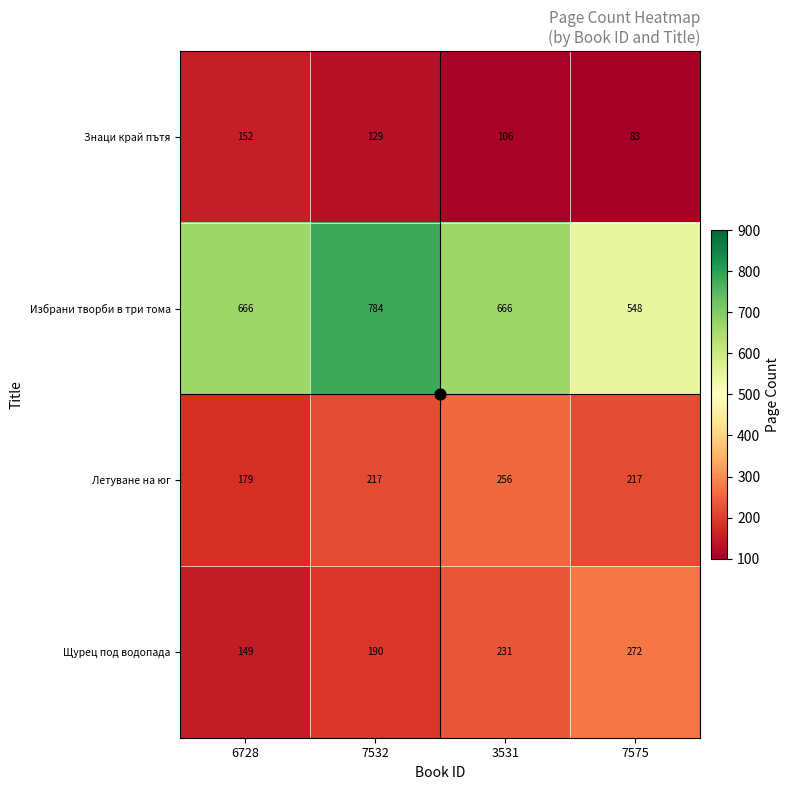

What is the difference between the Знаци край пътя values at 7532 and 6728?

23